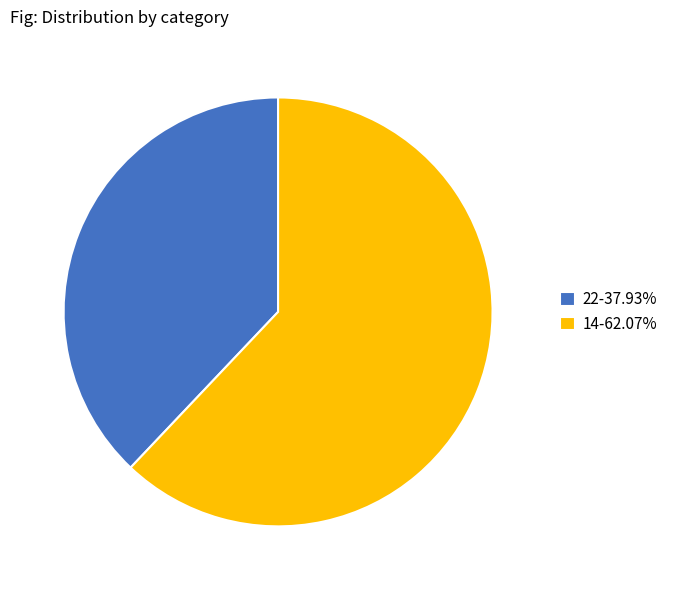

Rank the categories by value from highest to lowest.

14, 22